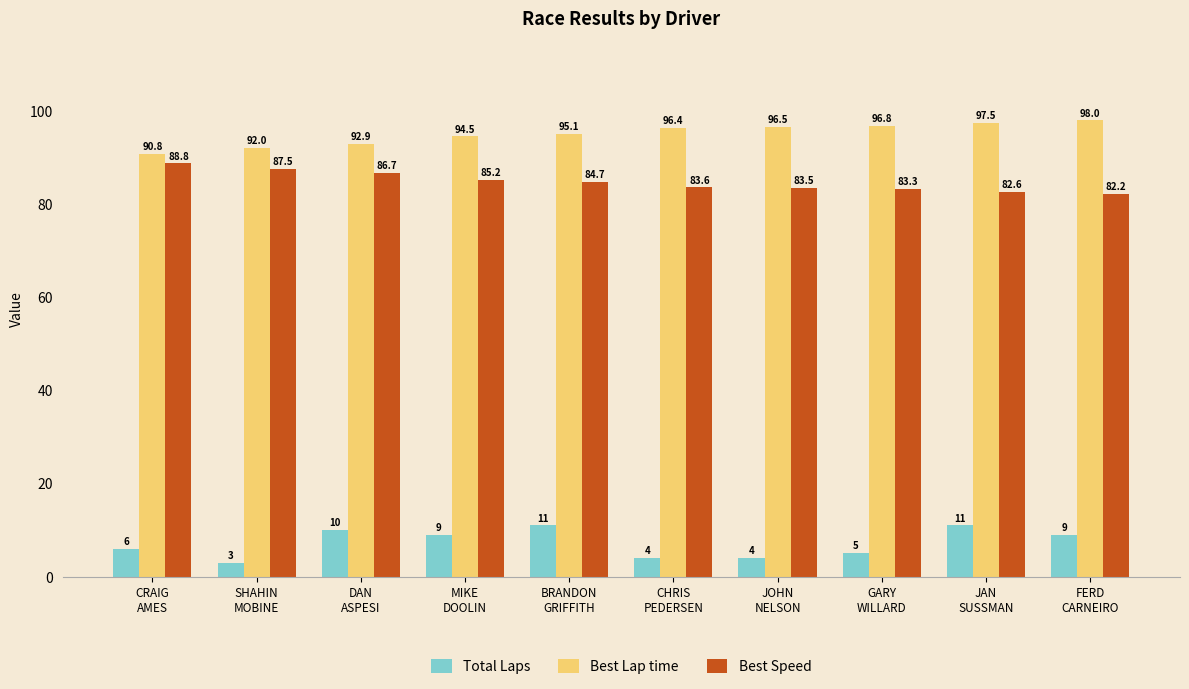

Is it true that Total Laps equals 11.0 at JAN
SUSSMAN?

True